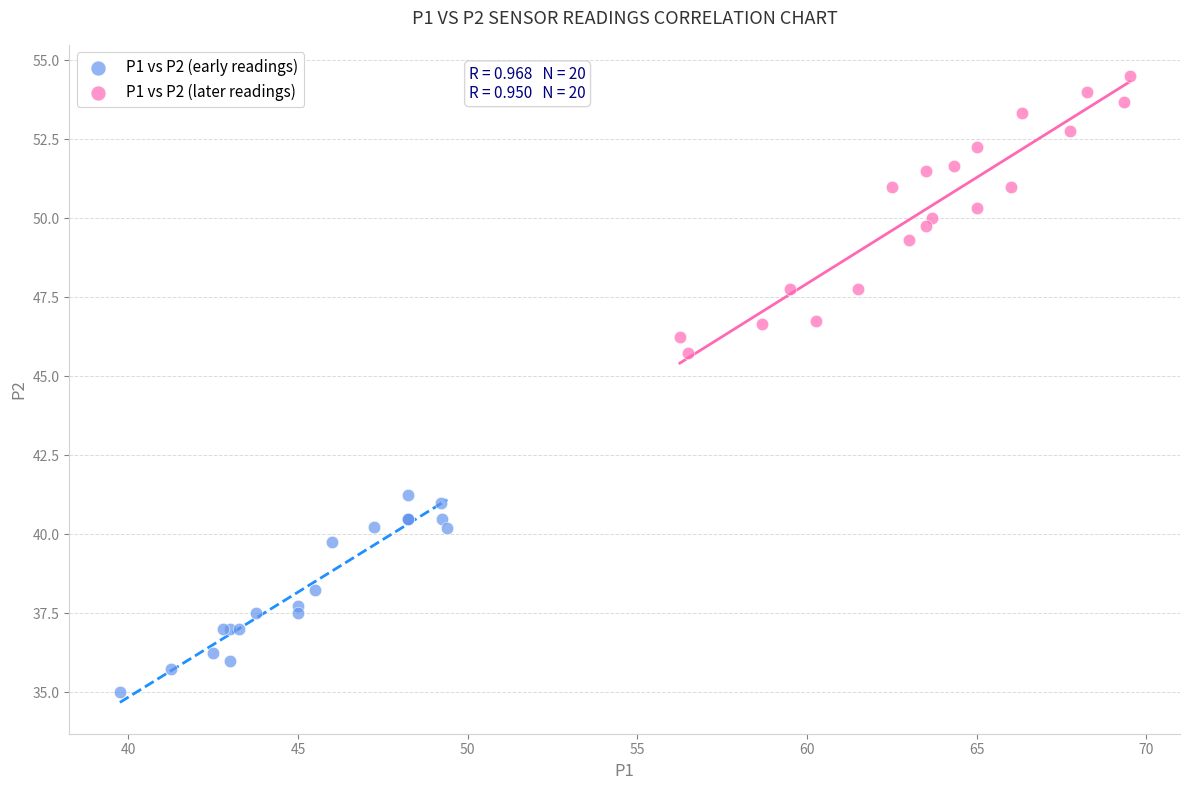

Which series reaches the maximum Y coordinate?

P1 vs P2 (later readings)